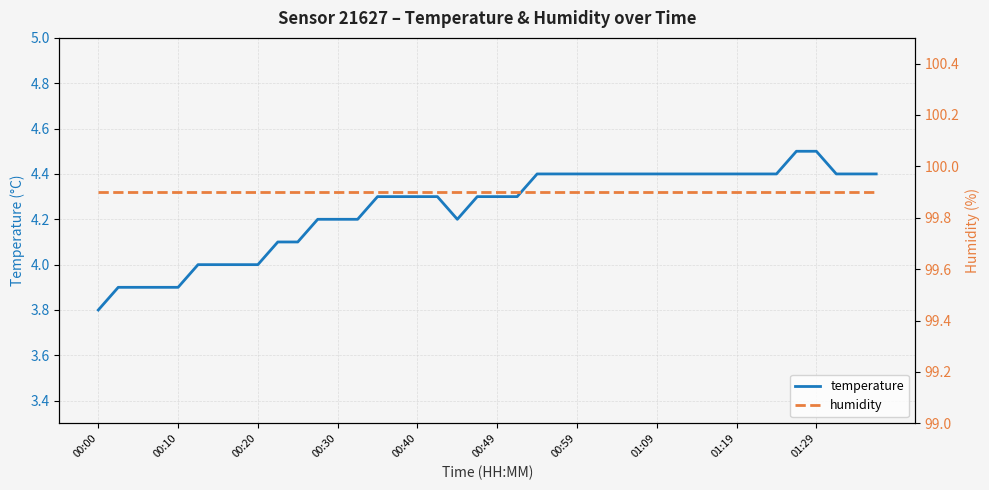

What are all the series names shown in the legend?

temperature, humidity